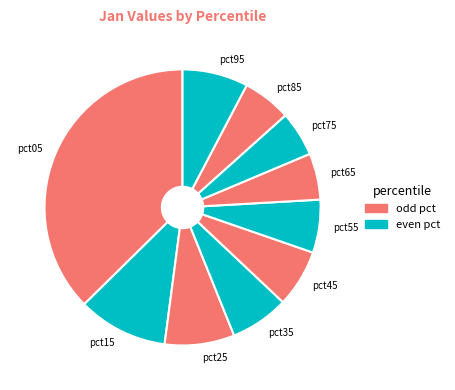

Is the sum of pct45 and pct55 greater than half?

No